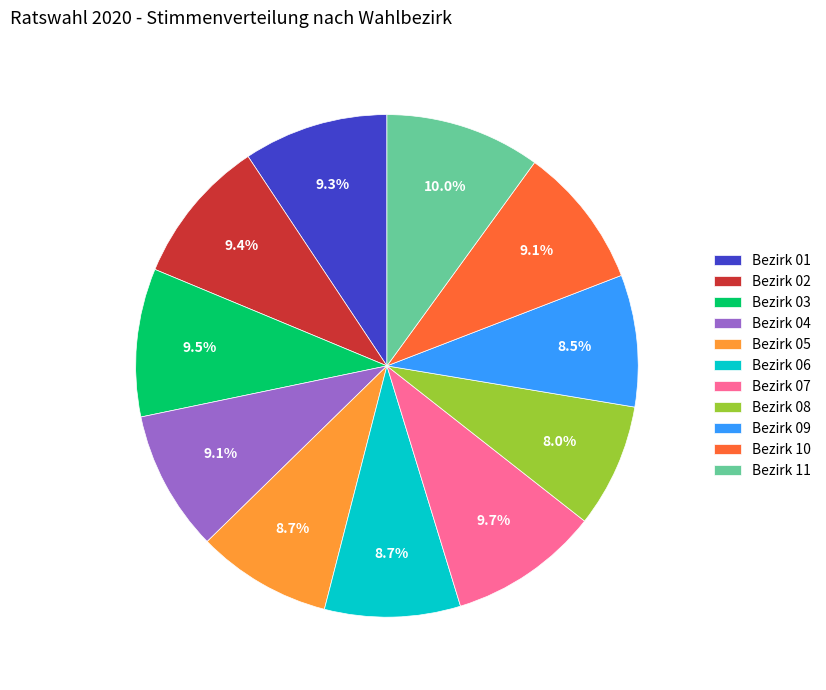

Is there a majority slice in this chart?

No